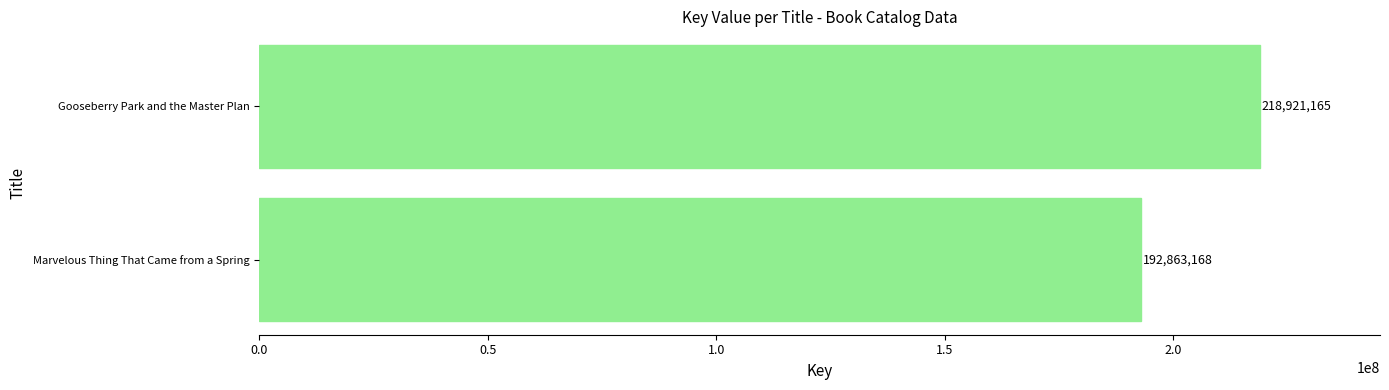

How many values are between 192863168 and 218921165?

2